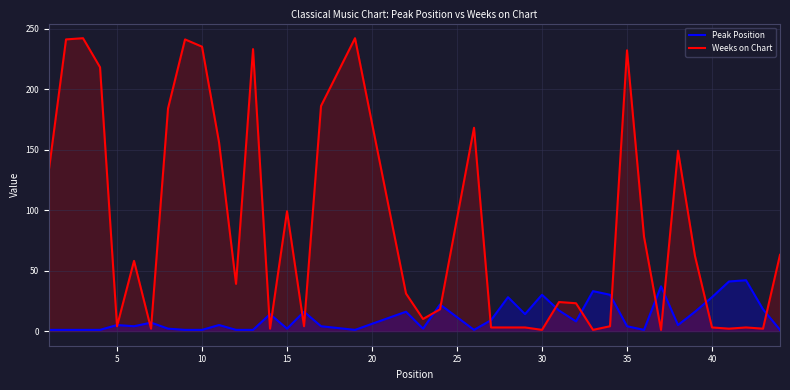

Which series has the largest range (max minus min)?

Weeks on Chart